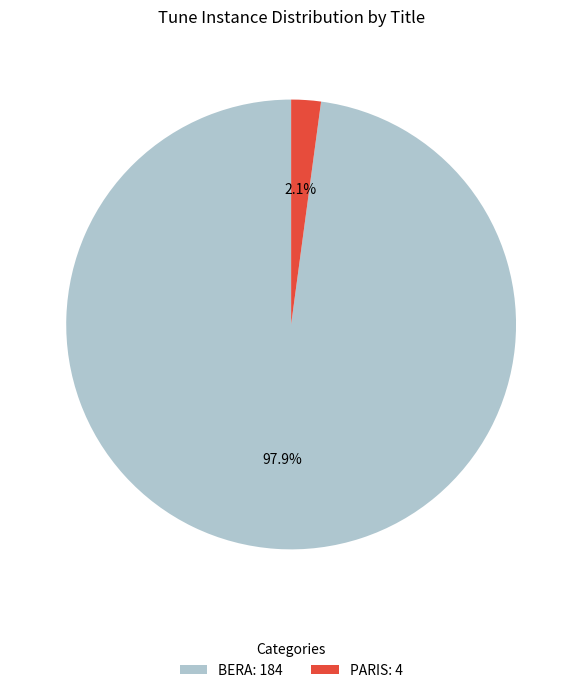

Count the number of slices in the pie.

2